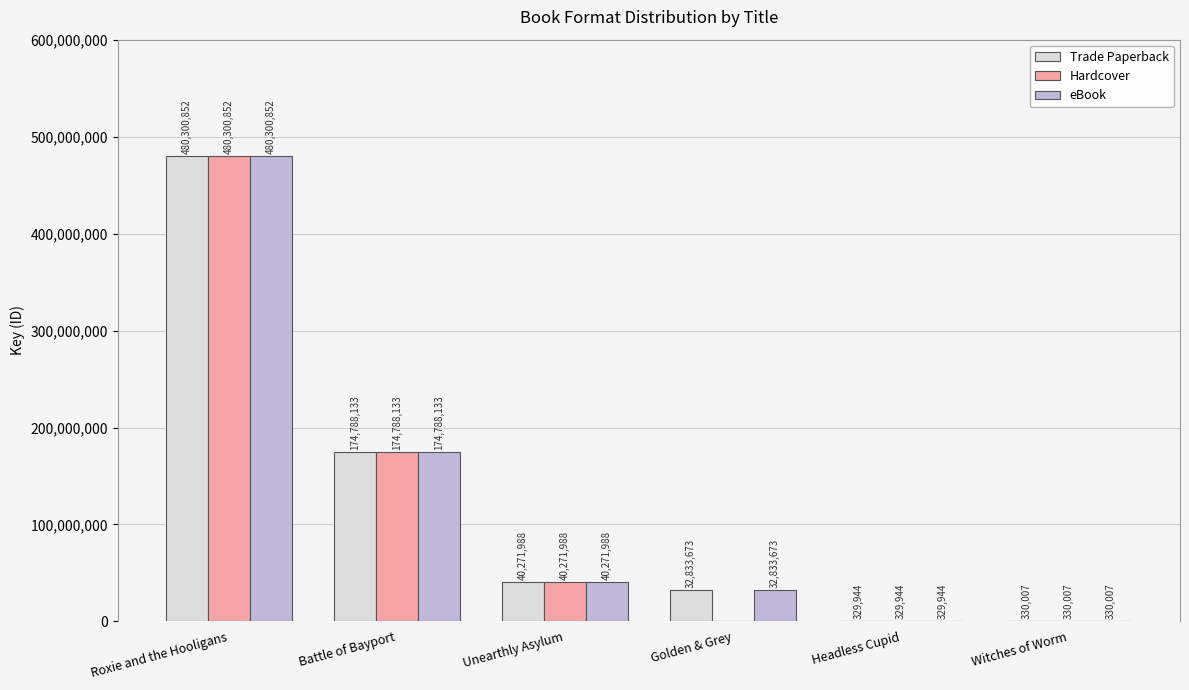

What is the maximum value for Hardcover?

480300852